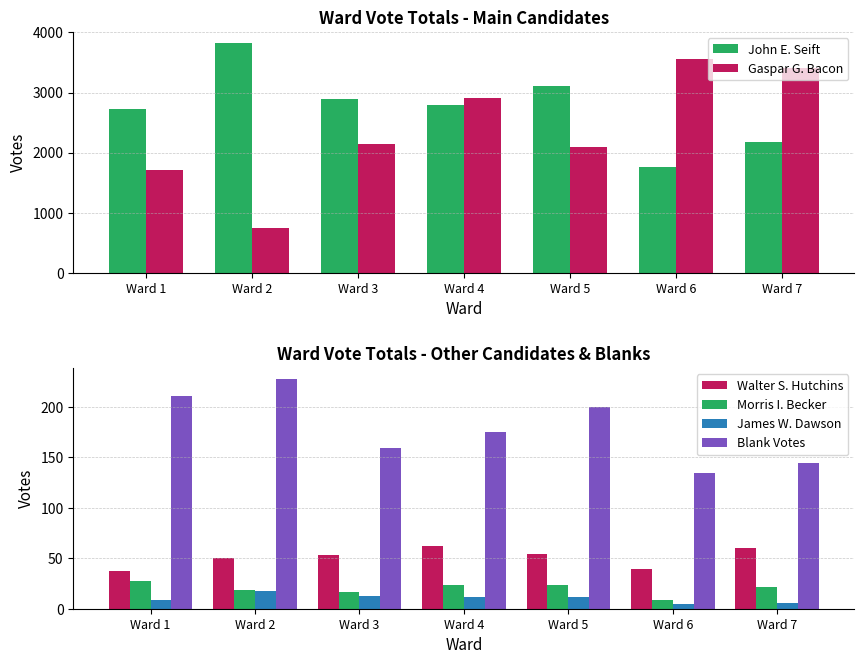

The Blank Votes series shows 376 at Ward 1. True or false?

False